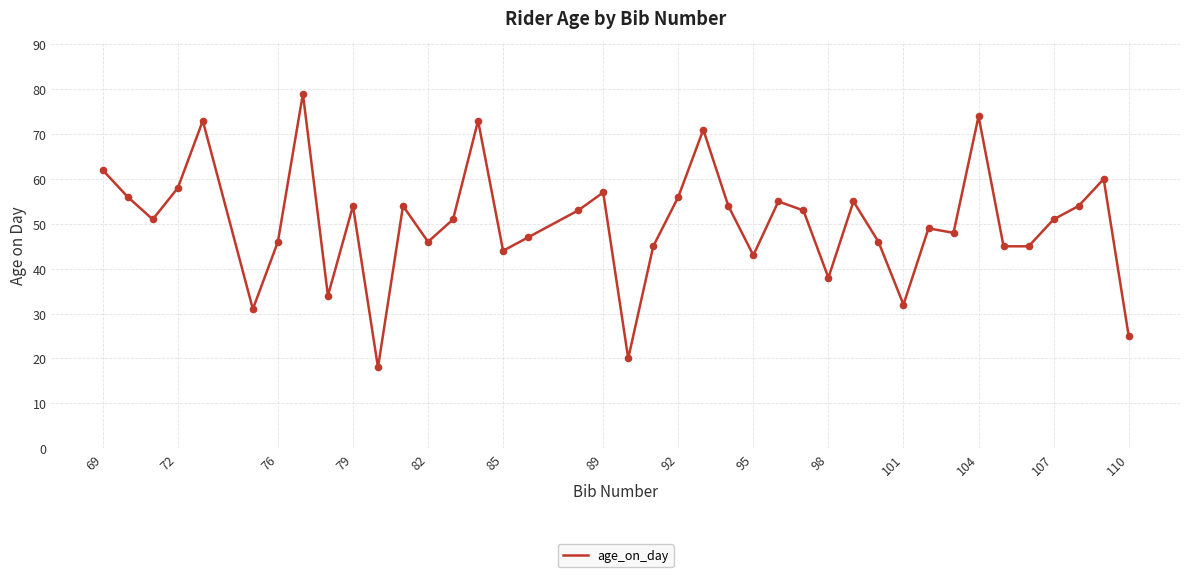

What is the difference between the maximum and minimum values?

61